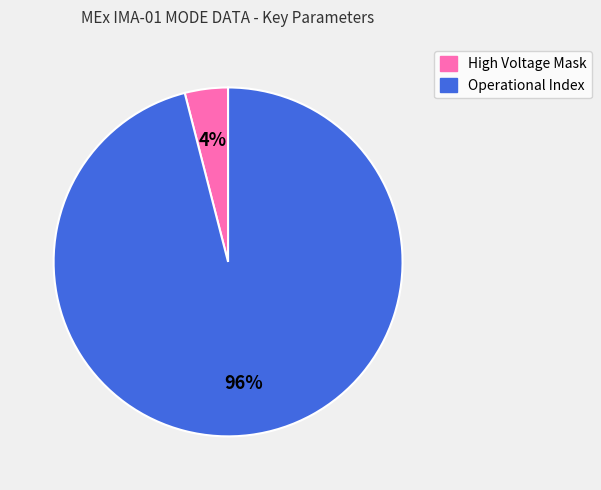

Combined, do High Voltage Mask and Operational Index account for over 50%?

Yes